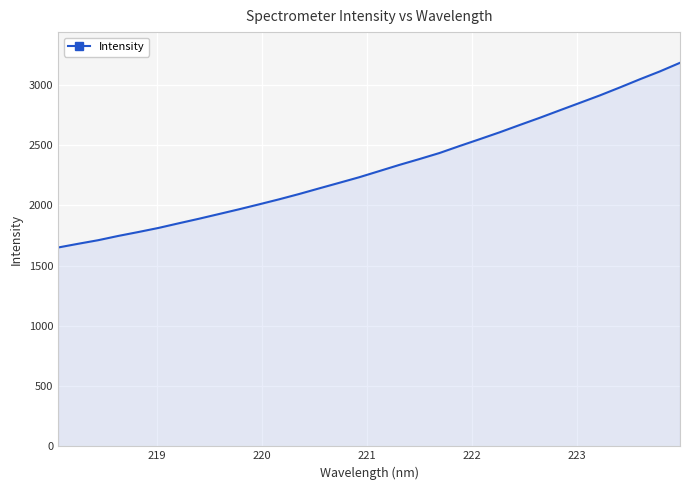

What is the minimum value shown in the chart?

1651.0